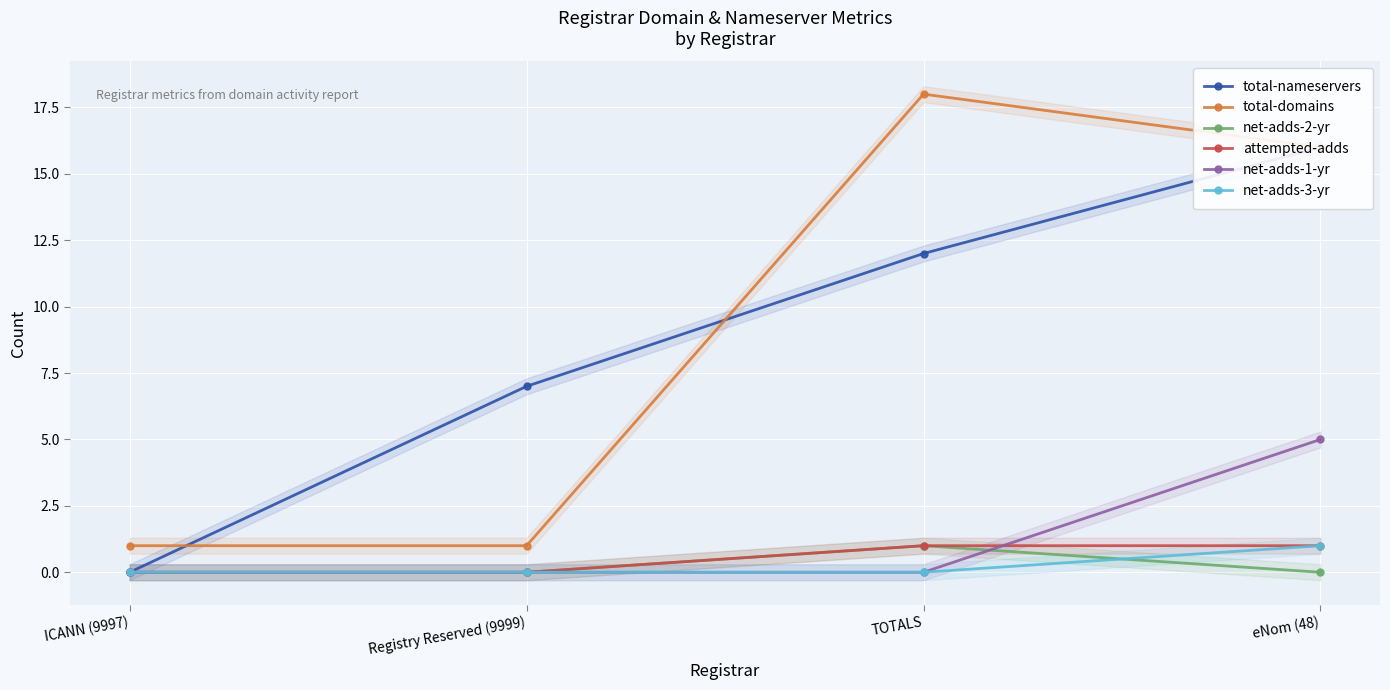

Which series has the largest range (max minus min)?

total-domains